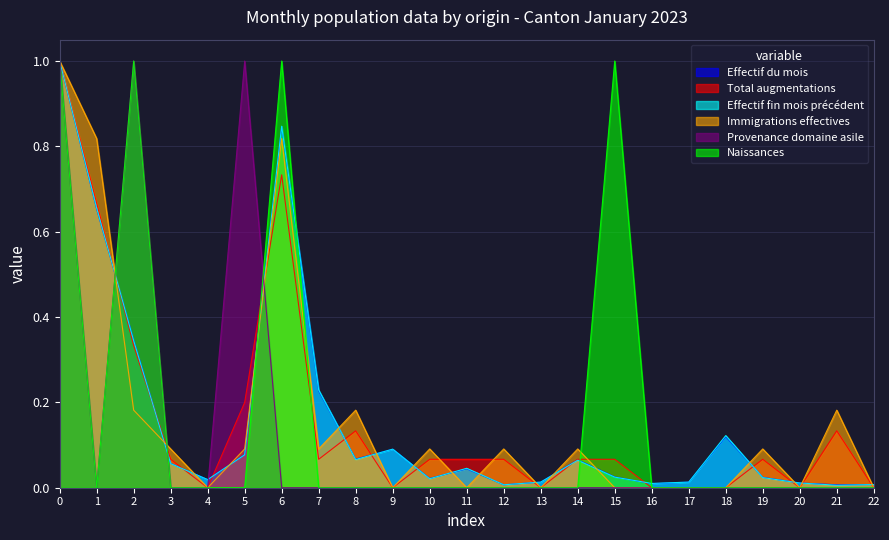

How many series are shown in this chart?

6